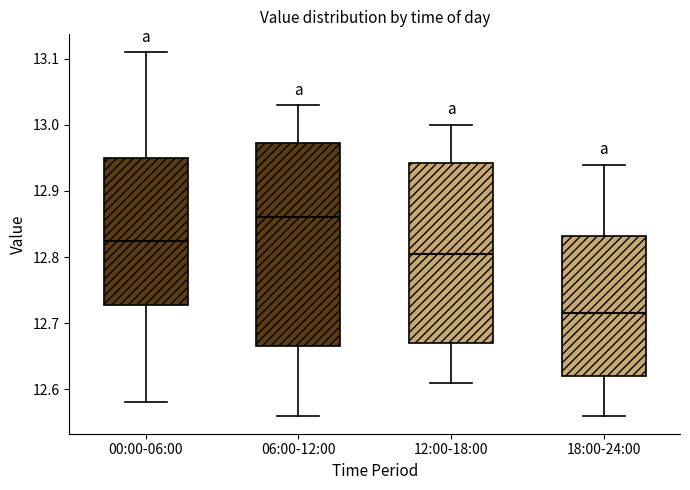

Reading left to right, transcribe this box plot: for each box, give where its median line is, the range the box spans, and where its two whiskers end, as read against the y-axis. The values are not printed on the chart, so give them approximately, as read against the axis.

00:00-06:00: median 12.83, box 12.73 to 12.95, whiskers 12.58 to 13.11
06:00-12:00: median 12.86, box 12.67 to 12.97, whiskers 12.56 to 13.03
12:00-18:00: median 12.81, box 12.67 to 12.94, whiskers 12.61 to 13.00
18:00-24:00: median 12.72, box 12.62 to 12.83, whiskers 12.56 to 12.94